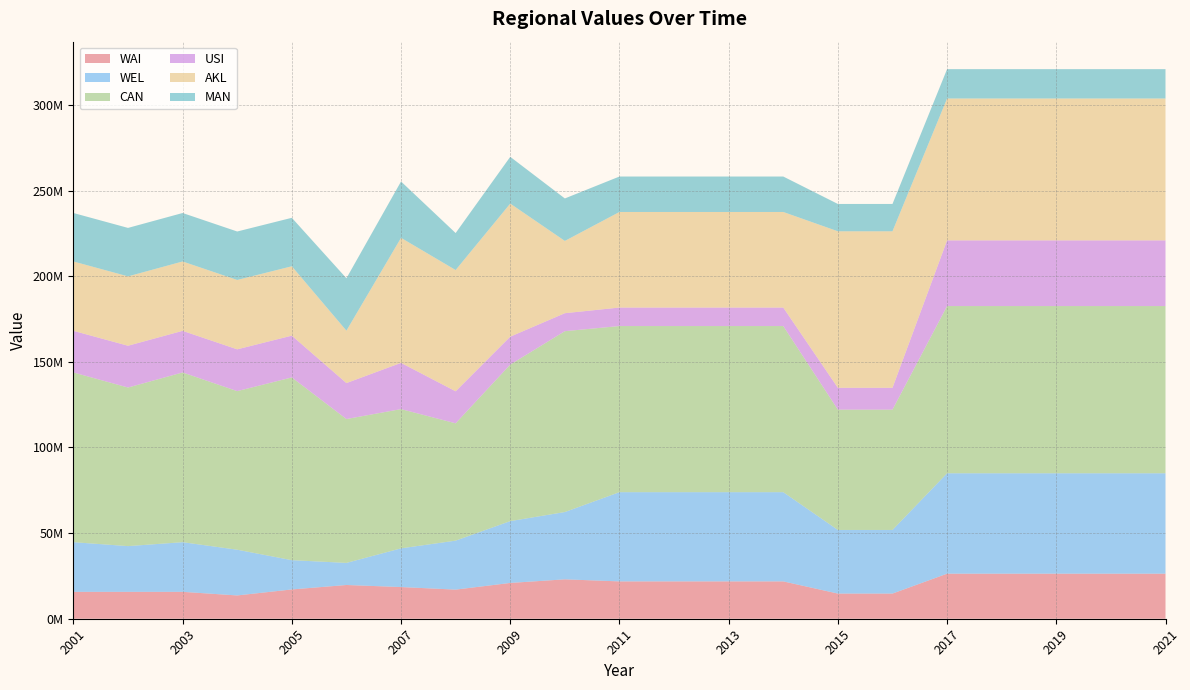

Reading left to right, list all the values displayed in this chart.

WAI: 2001=15700000.0	2002=15700000.0	2003=15700000.0	2004=13600000.0	2005=17100000.0	2006=19700000.0	2007=18500000.0	2008=17000000.0	2009=20900000.0	2010=23000000.0	2011=21800000.0	2012=21800000.0	2013=21800000.0	2014=21800000.0	2015=14692523.1	2016=14692523.1	2017=26304417.6	2018=26304417.6	2019=26304417.6	2020=26304417.6	2021=26304417.6
WEL: 2001=29000000.0	2002=26700000.0	2003=29000000.0	2004=26700000.0	2005=17100000.0	2006=12900000.0	2007=22600000.0	2008=28600000.0	2009=36100000.0	2010=39300000.0	2011=52100000.0	2012=52100000.0	2013=52100000.0	2014=52100000.0	2015=37152216.0	2016=37152216.0	2017=58628618.4	2018=58628618.4	2019=58628618.4	2020=58628618.4	2021=58628618.4
CAN: 2001=99100000.0	2002=92600000.0	2003=99100000.0	2004=92600000.0	2005=106700000.0	2006=84000000.0	2007=81300000.0	2008=68500000.0	2009=91400000.0	2010=105600000.0	2011=97000000.0	2012=97000000.0	2013=97000000.0	2014=97000000.0	2015=70249652.4	2016=70249652.4	2017=97634132.6	2018=97634132.6	2019=97634132.6	2020=97634132.6	2021=97634132.6
USI: 2001=24300000.0	2002=24400000.0	2003=24300000.0	2004=24400000.0	2005=24400000.0	2006=21000000.0	2007=27000000.0	2008=18700000.0	2009=16300000.0	2010=10500000.0	2011=10800000.0	2012=10800000.0	2013=10800000.0	2014=10800000.0	2015=12753032.2	2016=12753032.2	2017=38360072.2	2018=38360072.2	2019=38360072.2	2020=38360072.2	2021=38360072.2
AKL: 2001=40500000.0	2002=40500000.0	2003=40500000.0	2004=40500000.0	2005=40500000.0	2006=30600000.0	2007=73000000.0	2008=70800000.0	2009=77700000.0	2010=42200000.0	2011=55800000.0	2012=55800000.0	2013=55800000.0	2014=55800000.0	2015=91378033.9	2016=91378033.9	2017=82828657.7	2018=82828657.7	2019=82828657.7	2020=82828657.7	2021=82828657.7
MAN: 2001=28300000.0	2002=28300000.0	2003=28300000.0	2004=28300000.0	2005=28300000.0	2006=30600000.0	2007=32900000.0	2008=21600000.0	2009=27300000.0	2010=24800000.0	2011=20700000.0	2012=20700000.0	2013=20700000.0	2014=20700000.0	2015=15956547.7	2016=15956547.7	2017=17142045.8	2018=17142045.8	2019=17142045.8	2020=17142045.8	2021=17142045.8